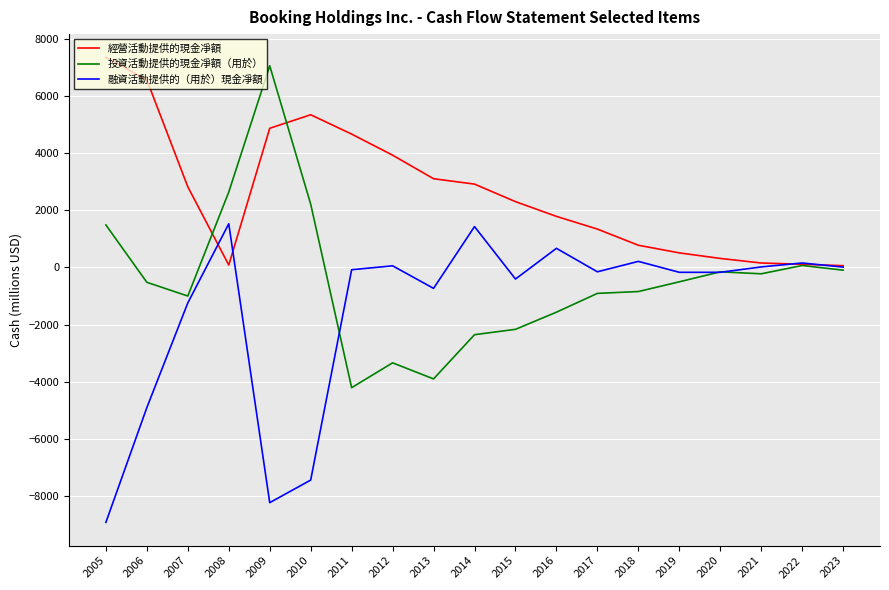

What is the spread (max minus min) of values at 2009?

15270